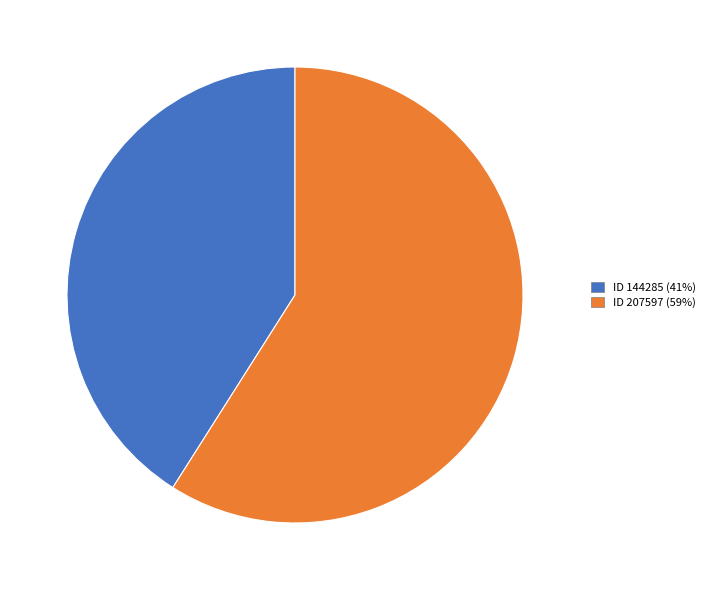

Is there any slice that represents more than half of the pie?

Yes